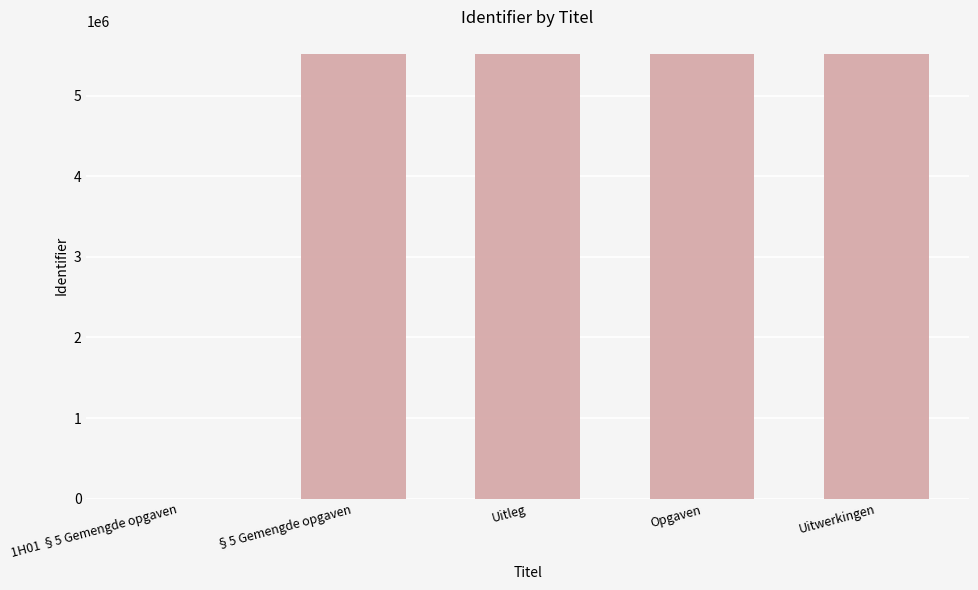

The value at §5 Gemengde opgaven is 5522530. True or false?

True